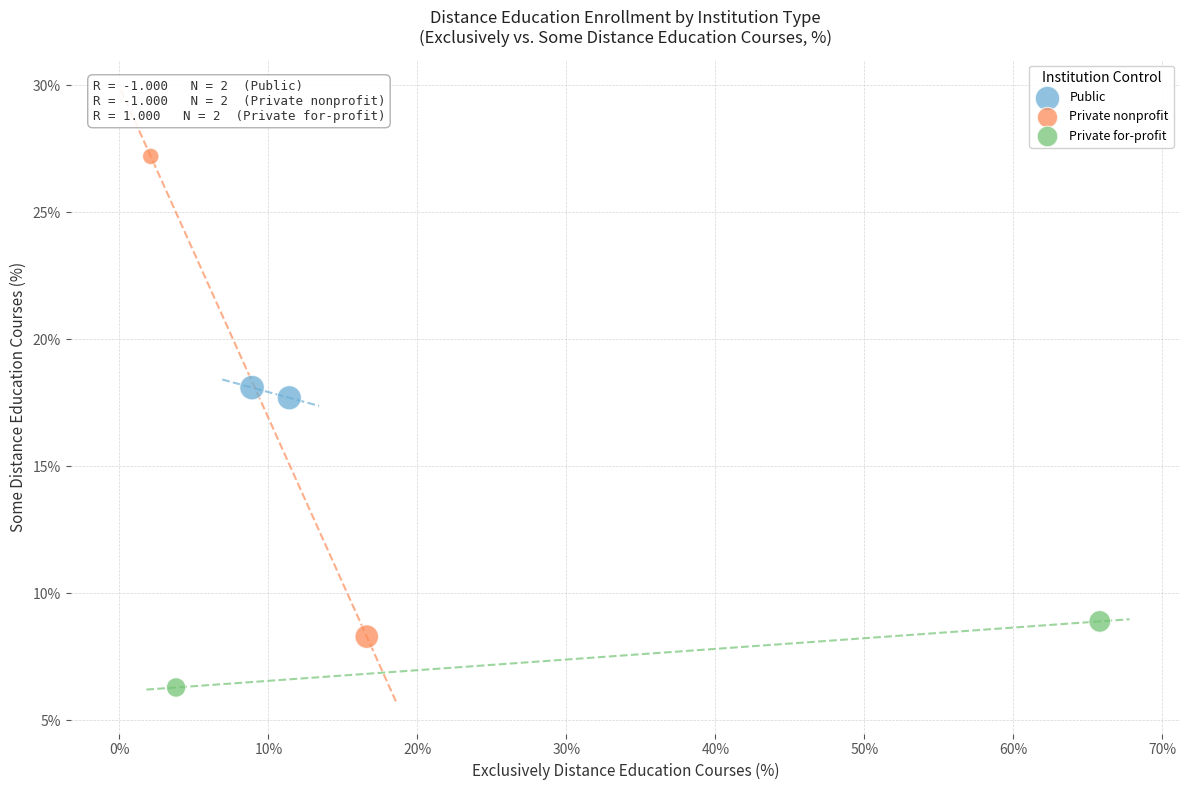

What are all the series names shown in the legend?

Public, Private nonprofit, Private for-profit